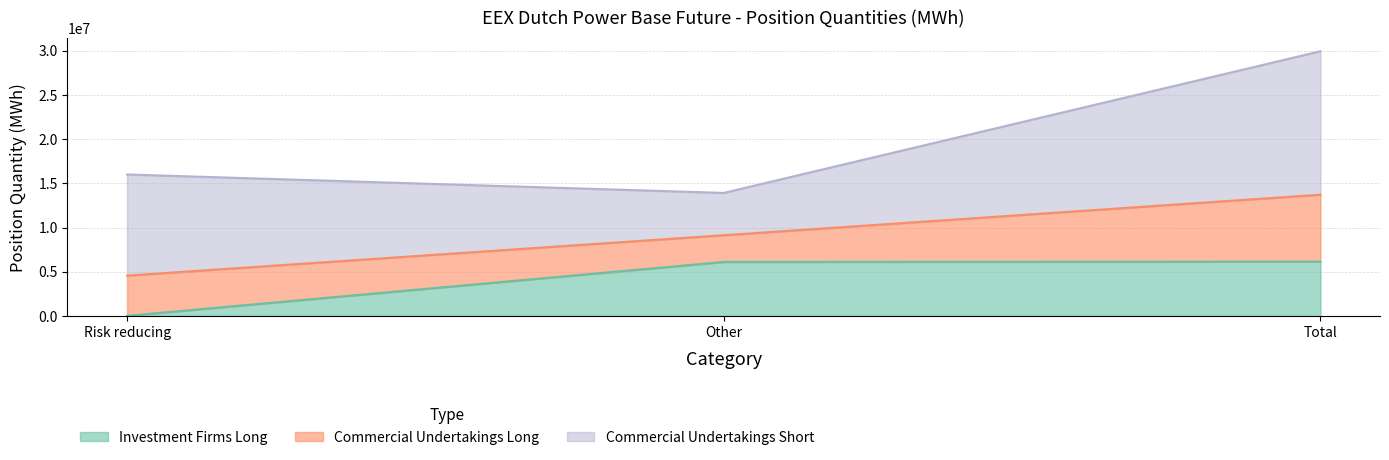

Rank the series by their maximum value, from lowest to highest.

Investment Firms Long, Commercial Undertakings Long, Commercial Undertakings Short